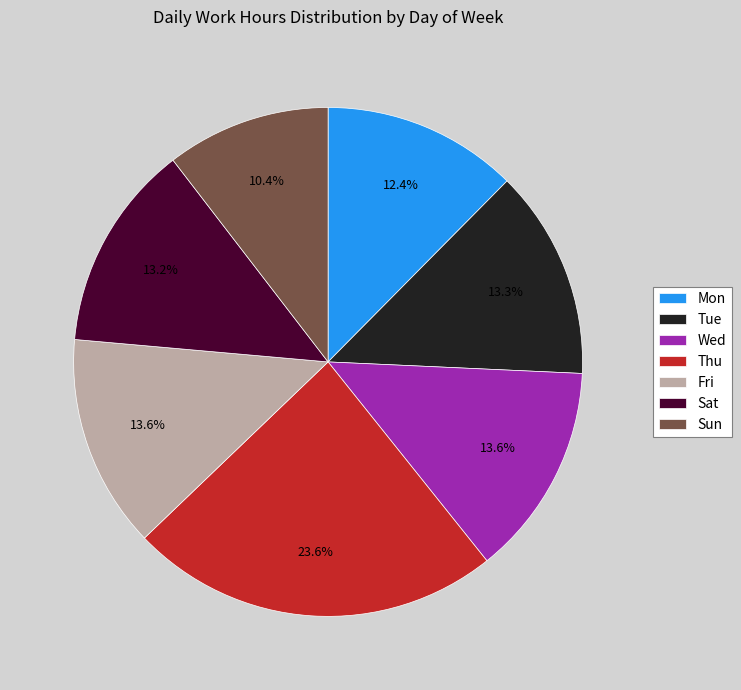

Is Tue the majority of the pie?

No